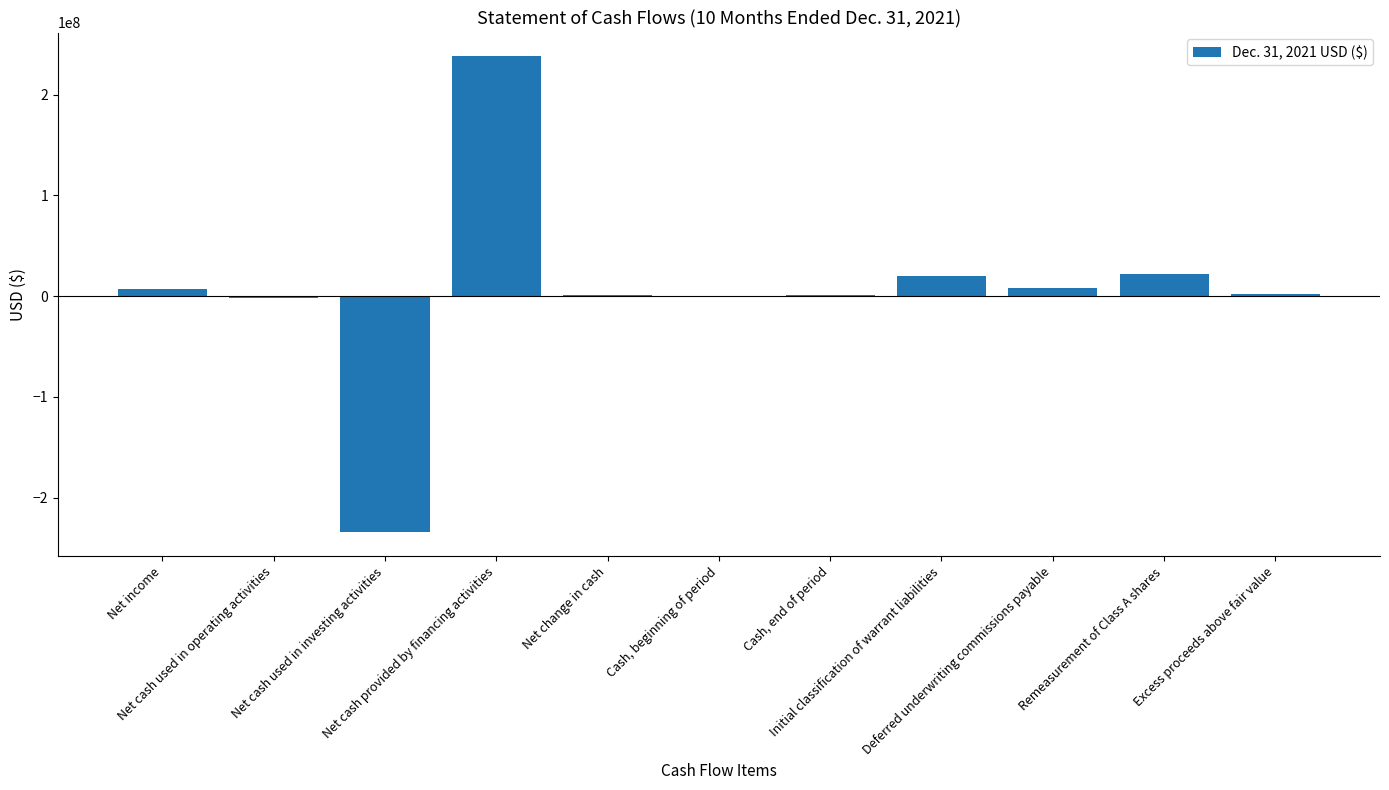

What is the sum of all values?

62598418